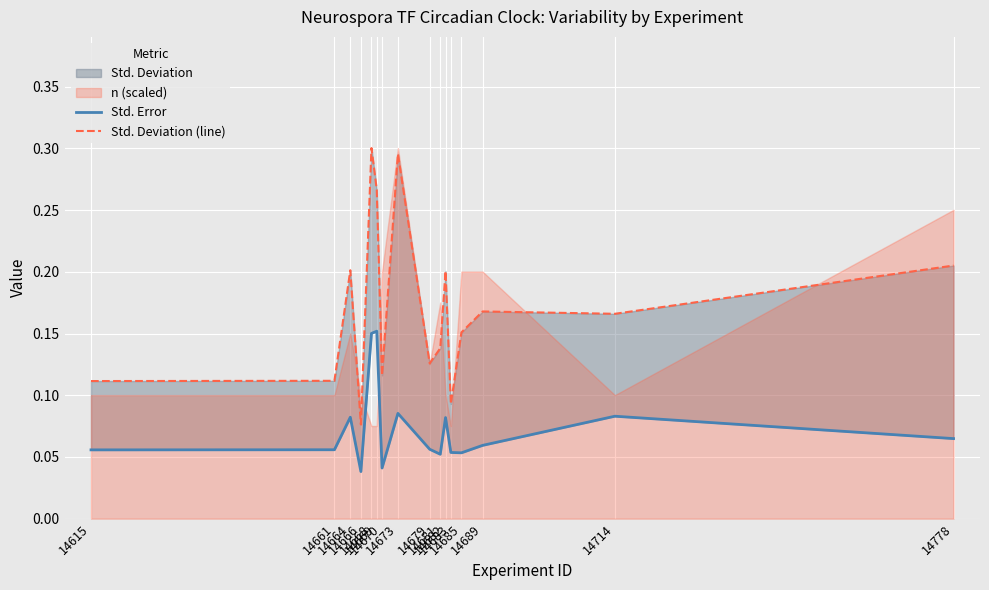

What is the value of the Std. Error point at the 15th from the left?

0.1